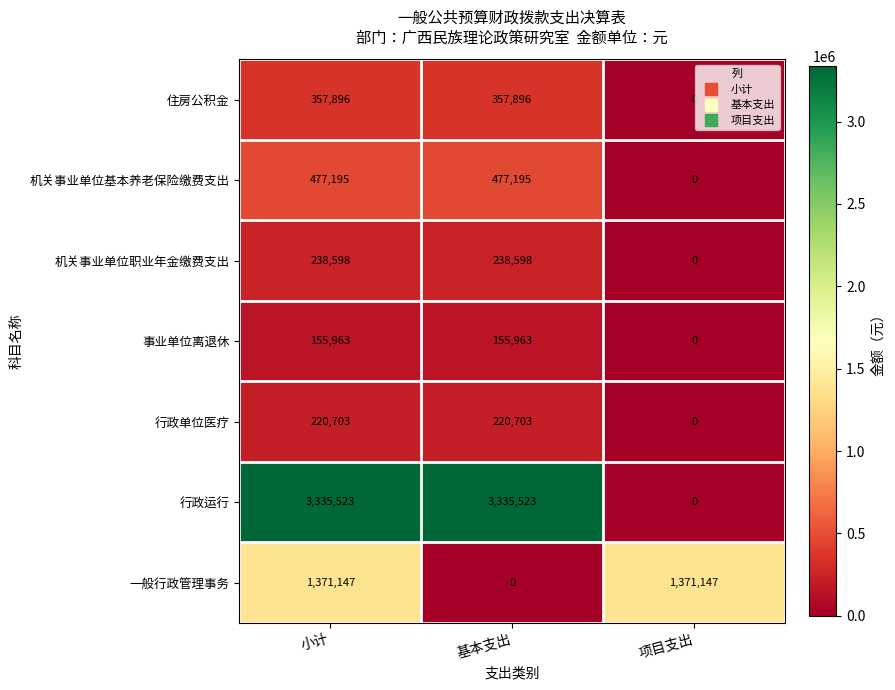

How many values in 机关事业单位职业年金缴费支出 are above zero?

2